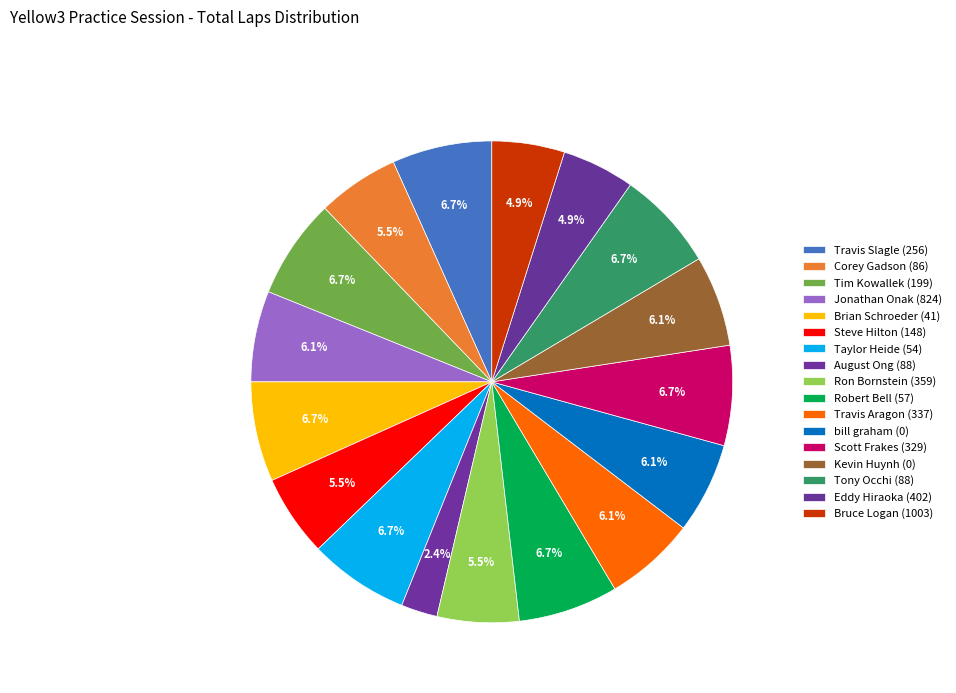

Count the number of slices in the pie.

17